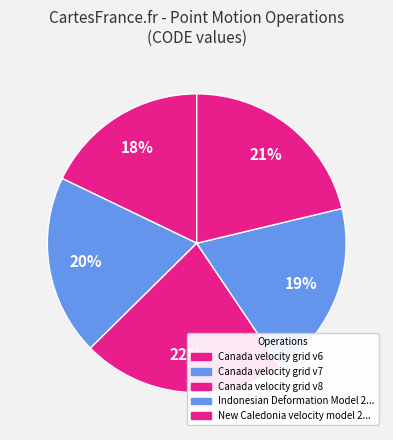

How many segments does this pie chart have?

5